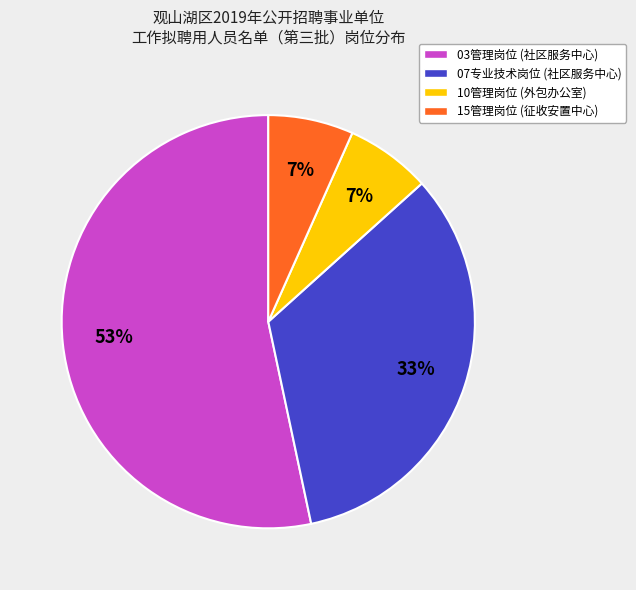

Which slice represents more than half of the pie?

03管理岗位 (社区服务中心)